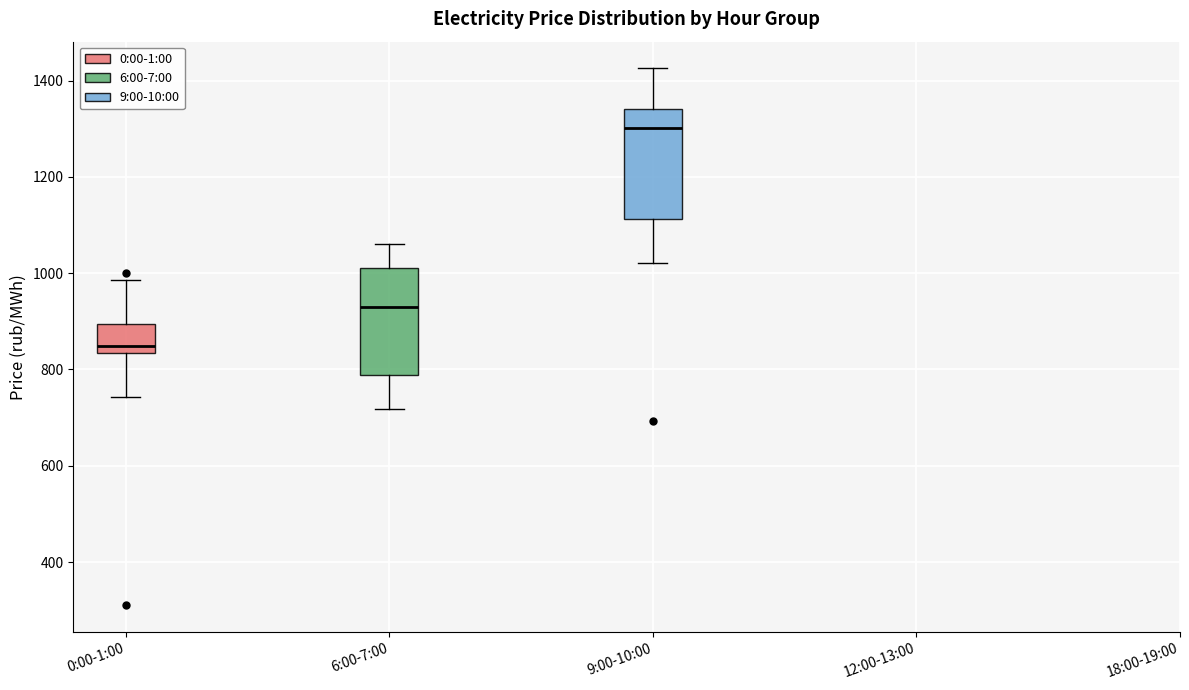

Where is the upper edge of the box for 0:00-1:00 on the y-axis? The values are not printed on the chart, so give them approximately, as read against the axis.

900